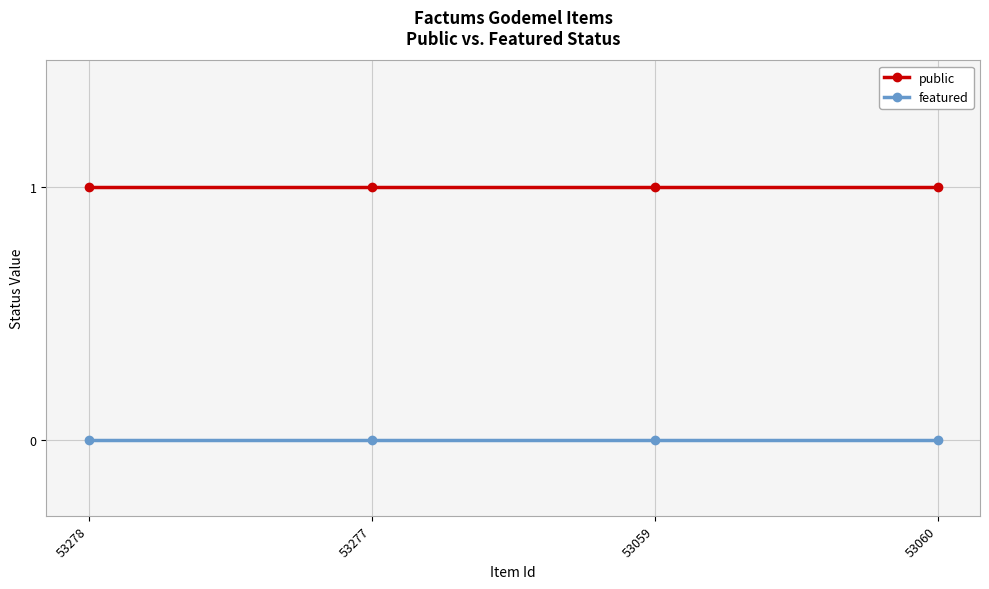

Is the value of public at 53060 greater than the value of featured at 53278?

Yes